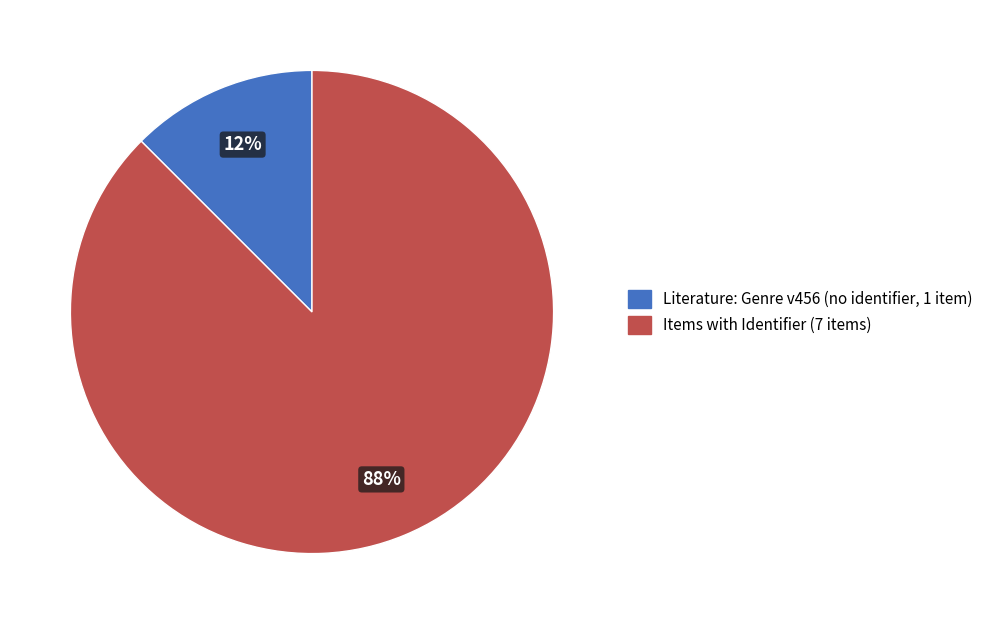

Is there any slice that represents more than half of the pie?

Yes